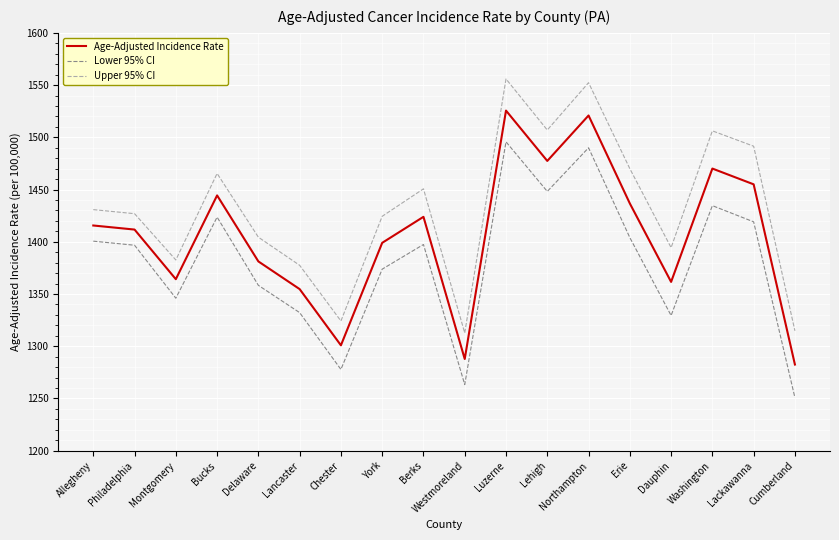

Does the chart display data point markers on the line(s)?

No